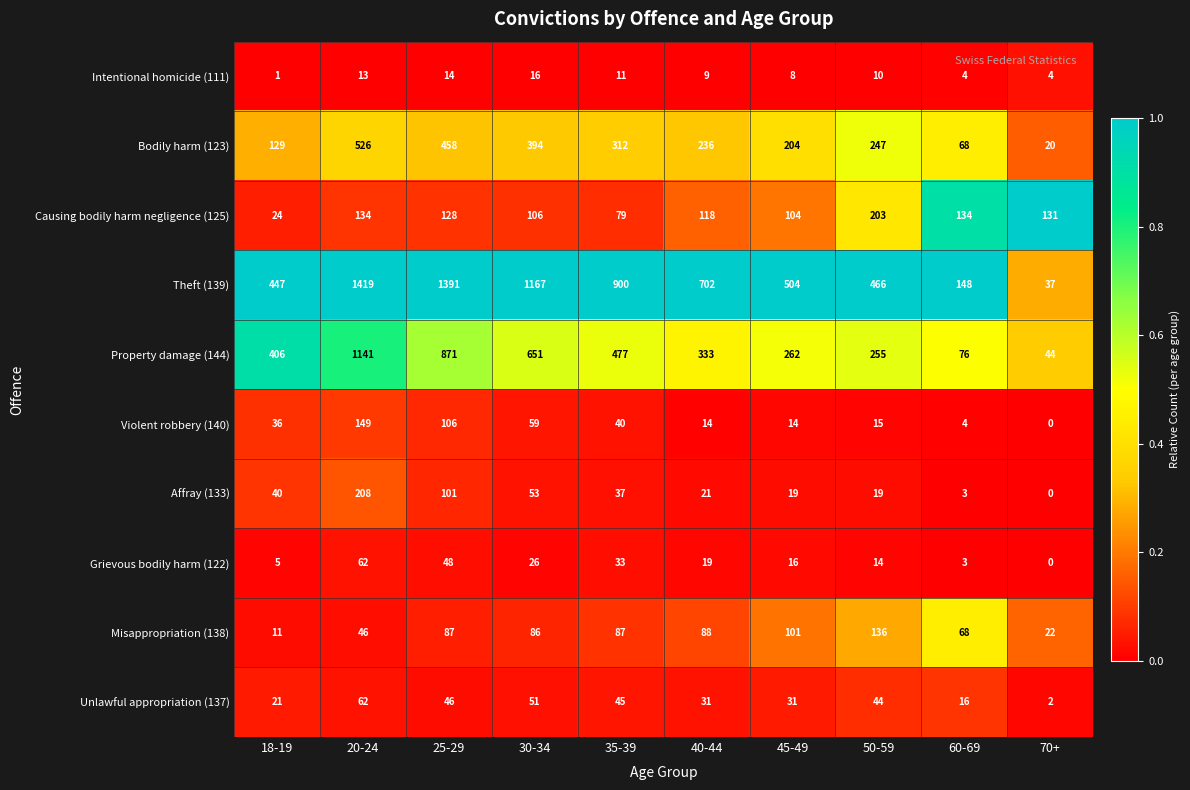

What is the difference between the Affray (133) values at 60-69 and 40-44?

18